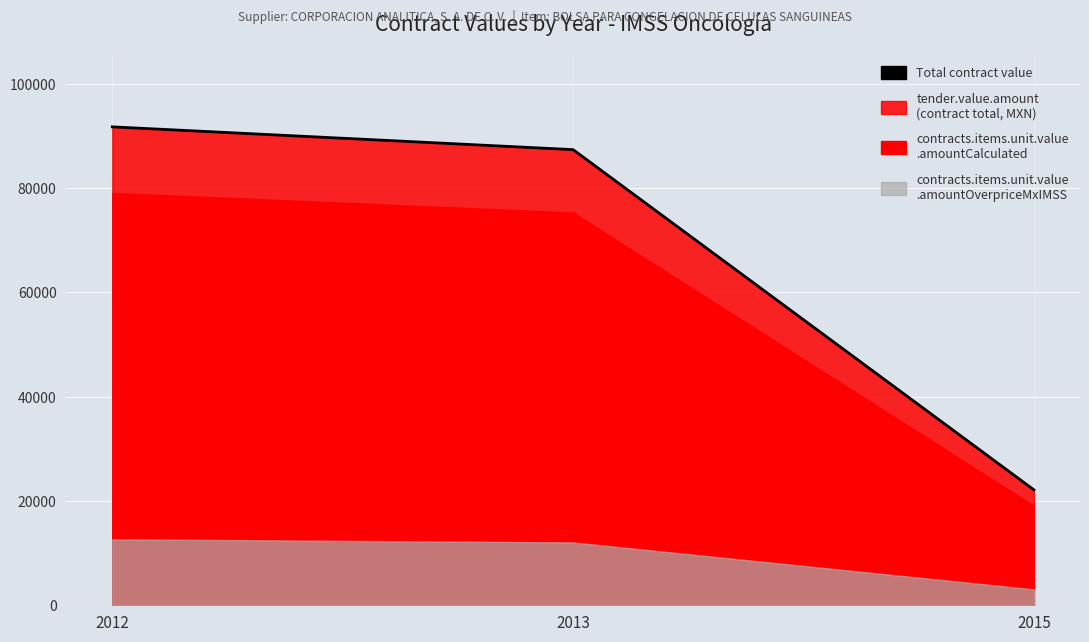

Is it true that the value at 2013 is 150834.2?

False